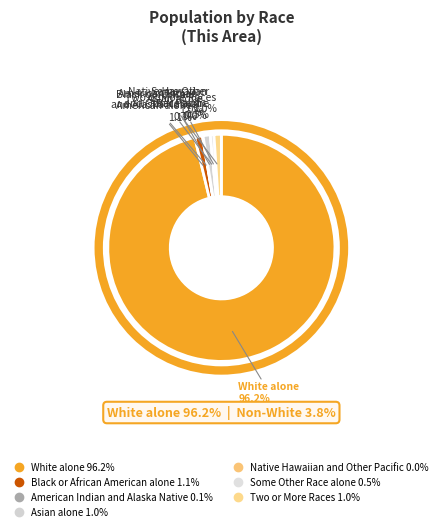

Count the number of slices in the pie.

7